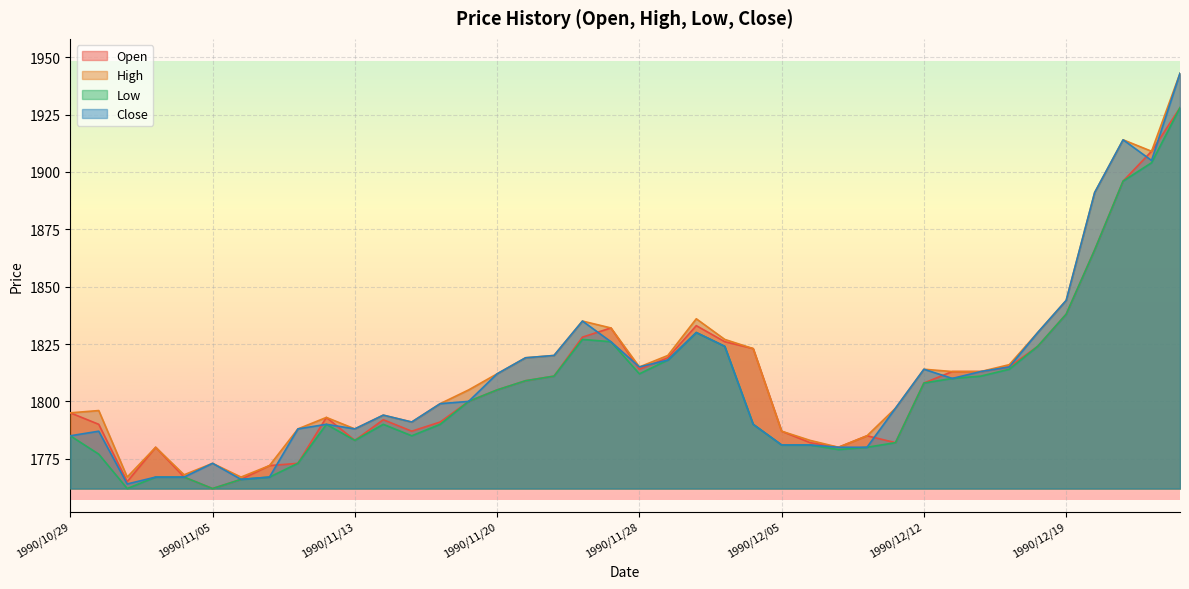

True or false: Open has a value of 940 at 1990/11/28.

False